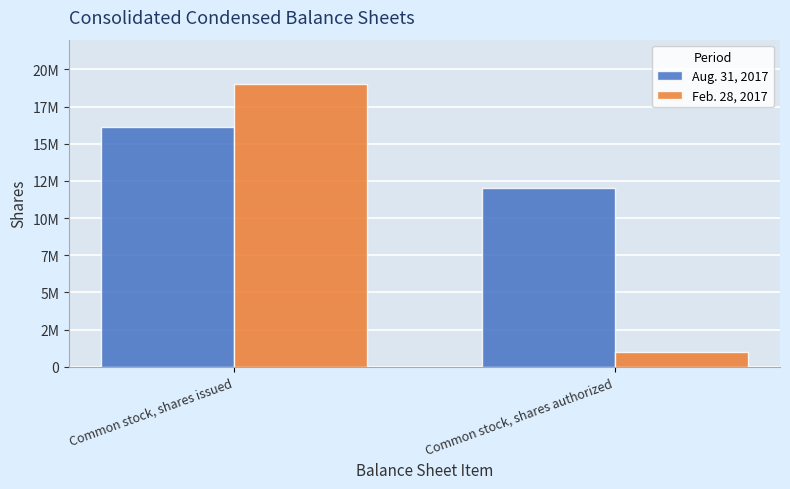

Does the chart contain any negative values?

No